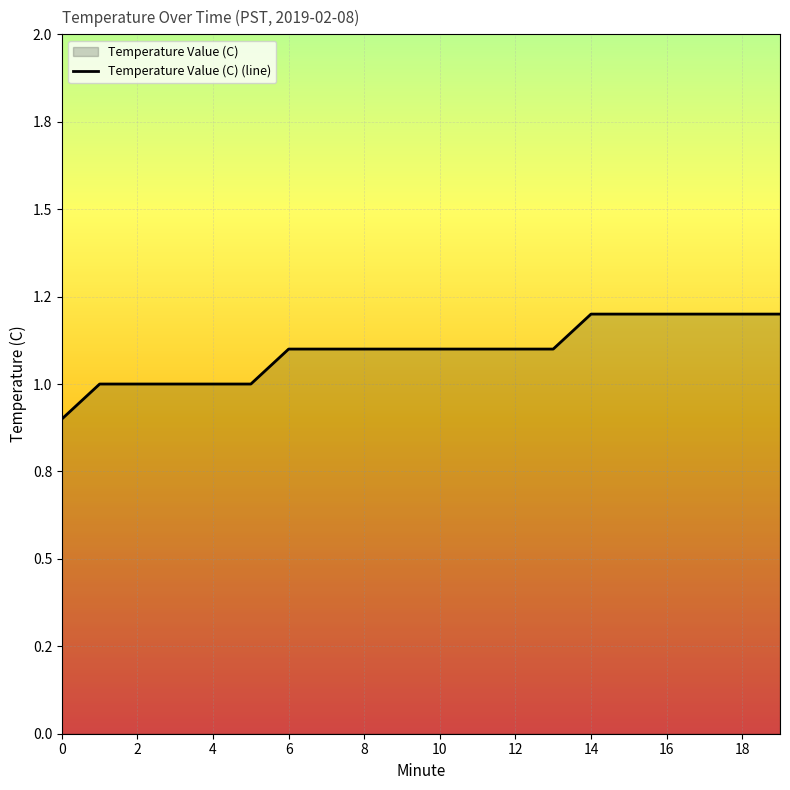

What is the value of the 1st point from the left?

0.9